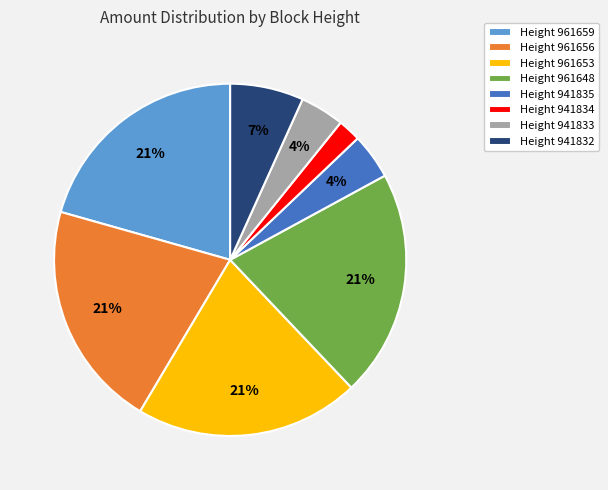

What is the smallest slice in the pie chart?

Height 941834